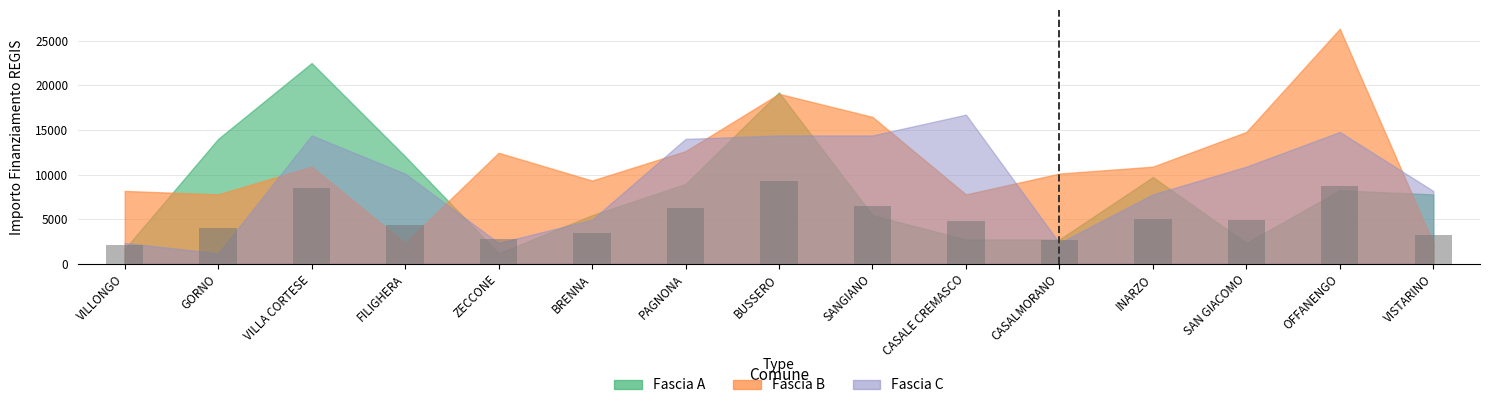

Count the number of categories in the chart.

15